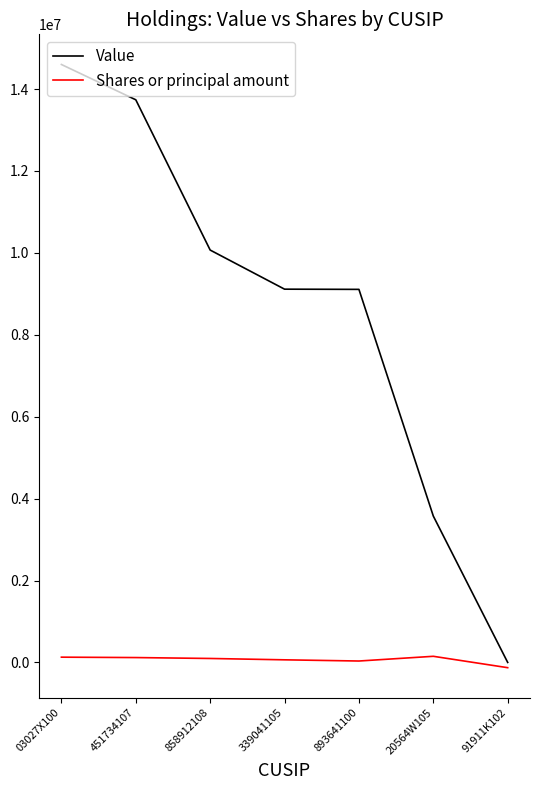

Count the number of data series in this chart.

2